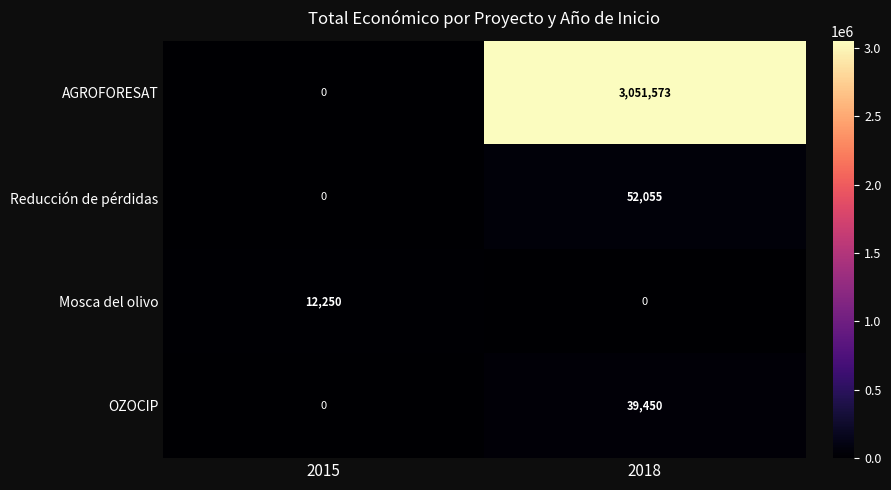

What is the sum of the OZOCIP values at 2015 and 2018?

39450